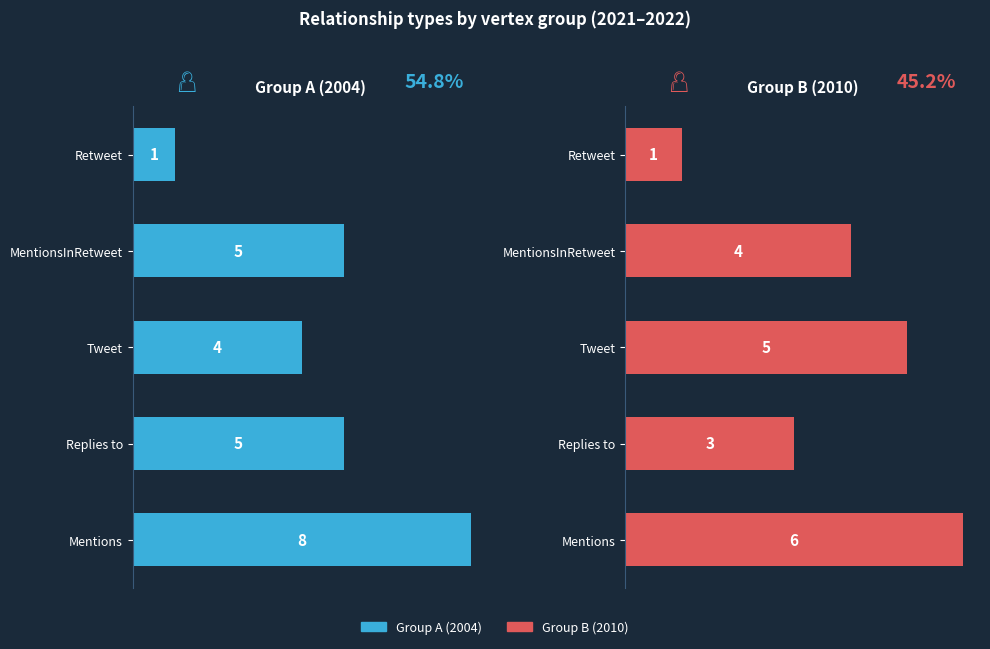

Reading left to right, list all the values displayed in this chart.

Group A (2004): 8	5	4	5	1
Group B (2010): 6	3	5	4	1